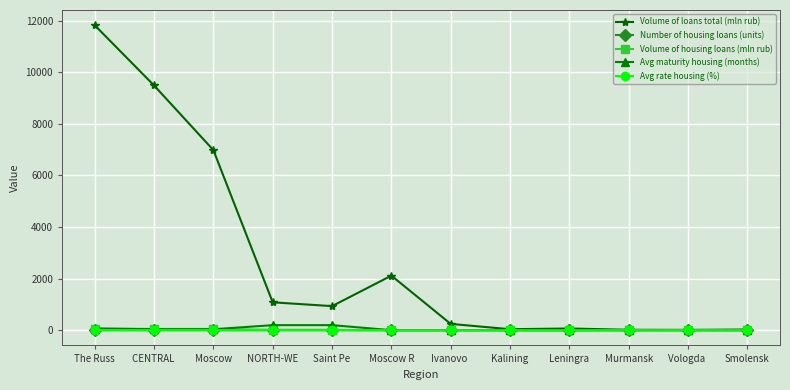

What is the maximum value shown in the chart?

11821.0